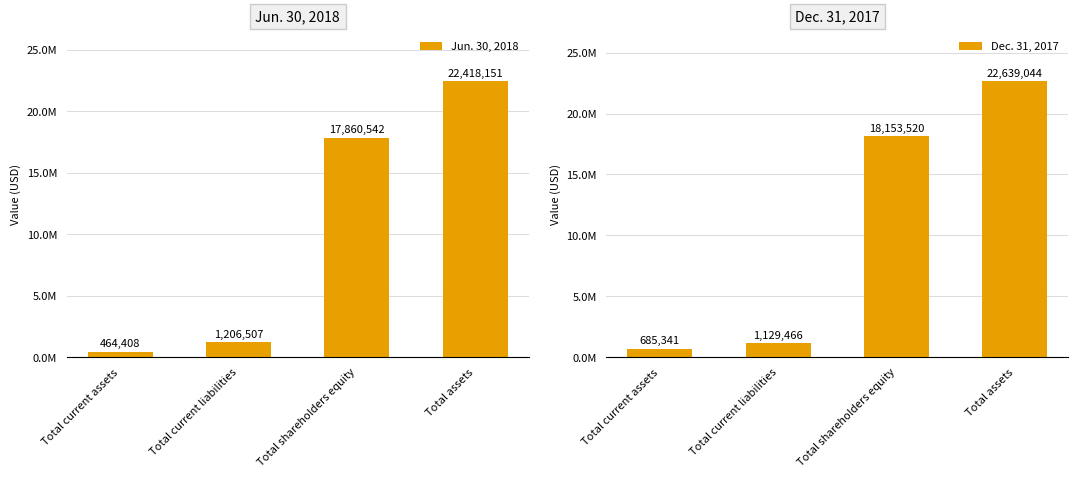

Is it true that Dec. 31, 2017 equals 18153520 at Total shareholders equity?

True